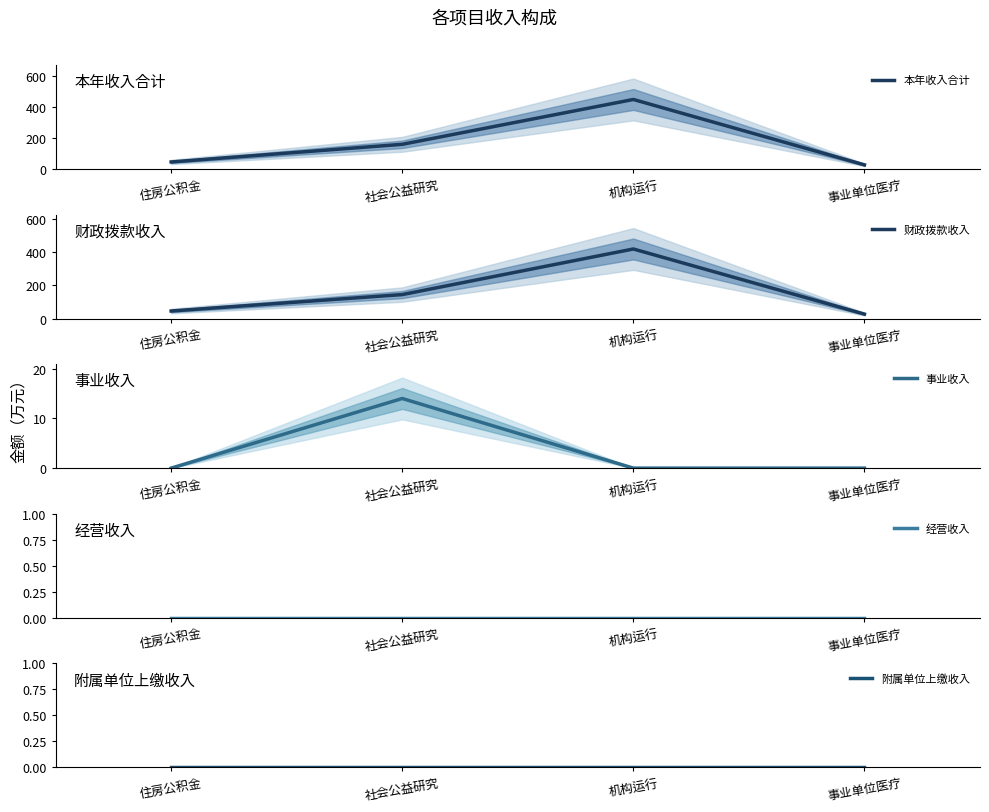

Which series changed the most between 住房公积金 and 社会公益研究?

本年收入合计